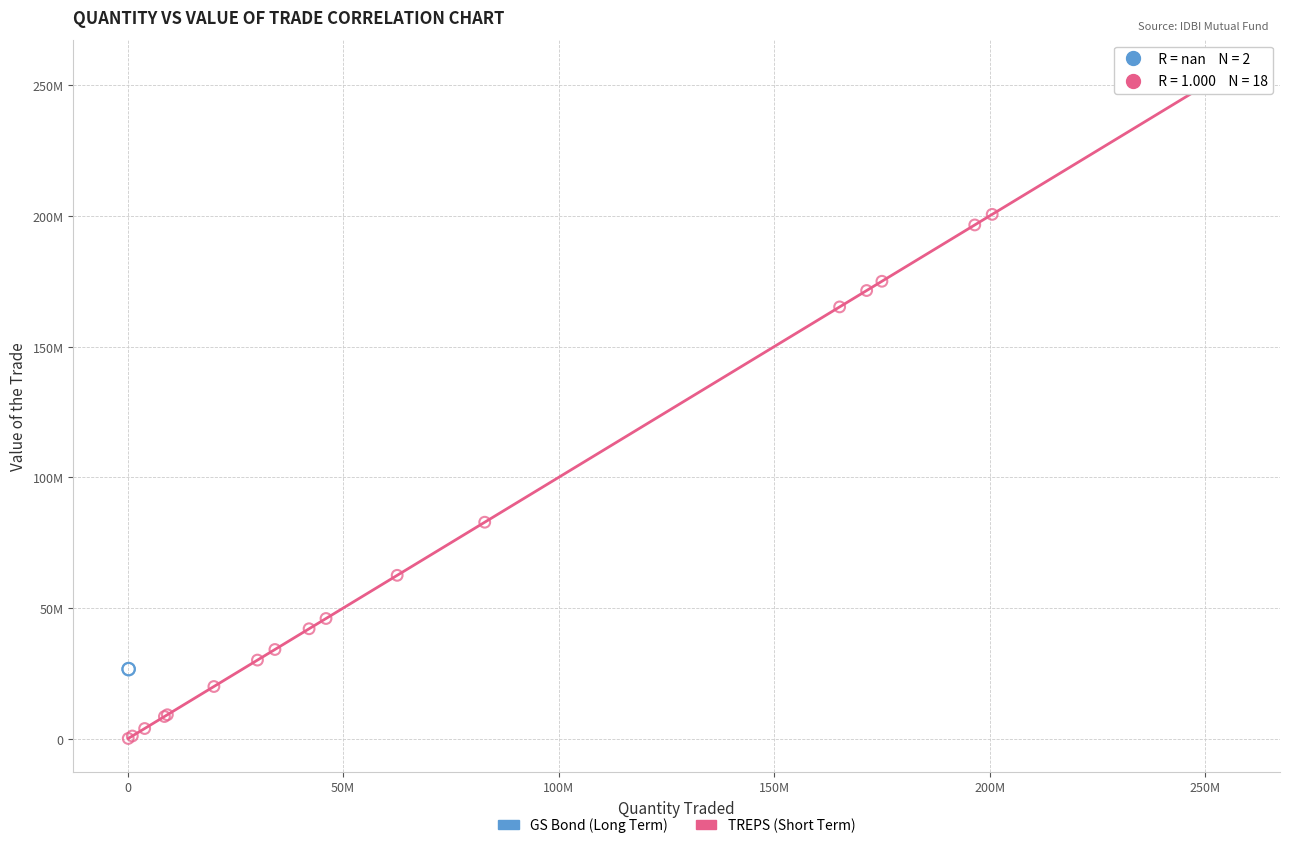

Which series reaches the maximum Y coordinate?

TREPS (Short Term)